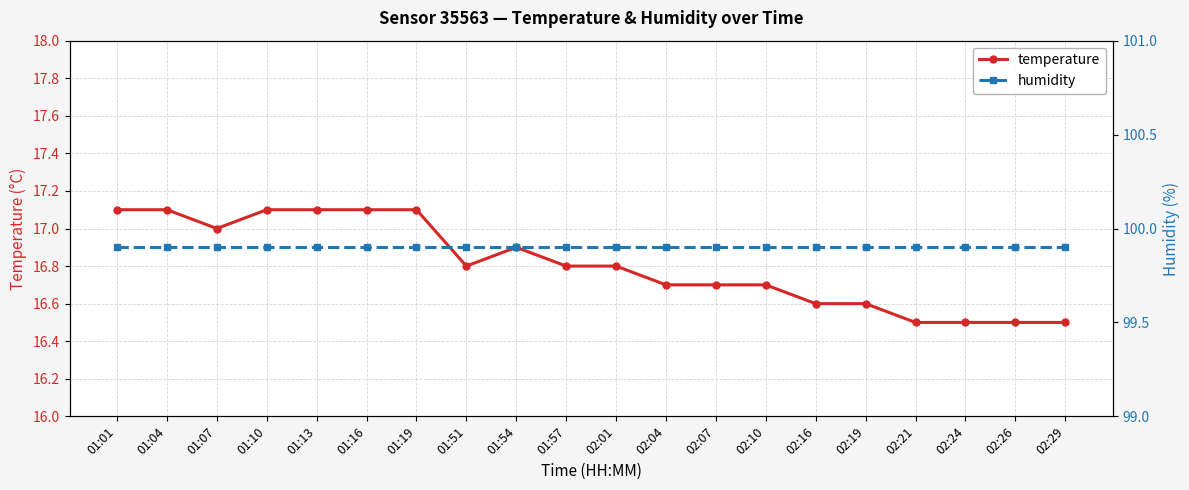

Reading left to right, what are all the values shown in this chart?

temperature: 01:01=17.1	01:04=17.1	01:07=17.0	01:10=17.1	01:13=17.1	01:16=17.1	01:19=17.1	01:51=16.8	01:54=16.9	01:57=16.8	02:01=16.8	02:04=16.7	02:07=16.7	02:10=16.7	02:16=16.6	02:19=16.6	02:21=16.5	02:24=16.5	02:26=16.5	02:29=16.5
humidity: 01:01=99.9	01:04=99.9	01:07=99.9	01:10=99.9	01:13=99.9	01:16=99.9	01:19=99.9	01:51=99.9	01:54=99.9	01:57=99.9	02:01=99.9	02:04=99.9	02:07=99.9	02:10=99.9	02:16=99.9	02:19=99.9	02:21=99.9	02:24=99.9	02:26=99.9	02:29=99.9